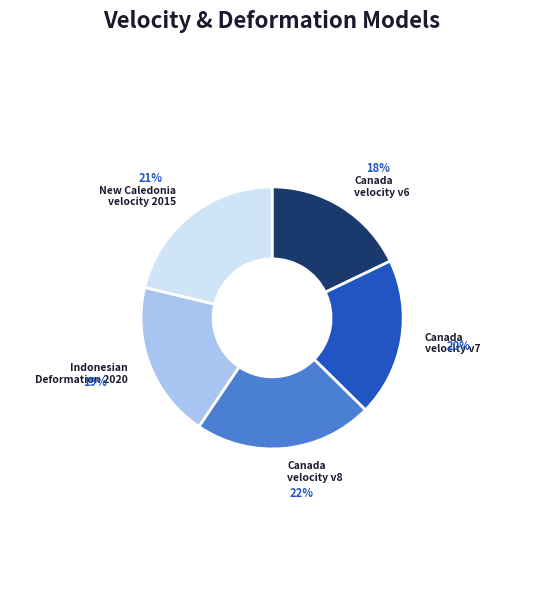

Is there any slice that represents more than half of the pie?

No